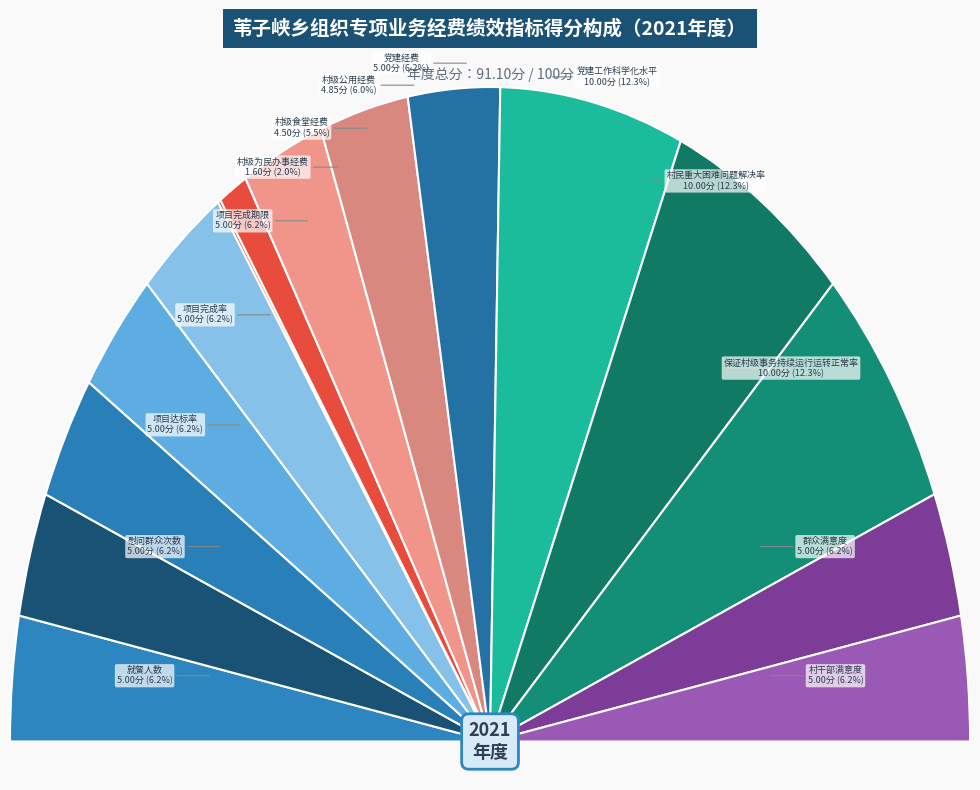

Do 村级公用经费 and 村级为民办事经费 together represent more than half of the pie?

No